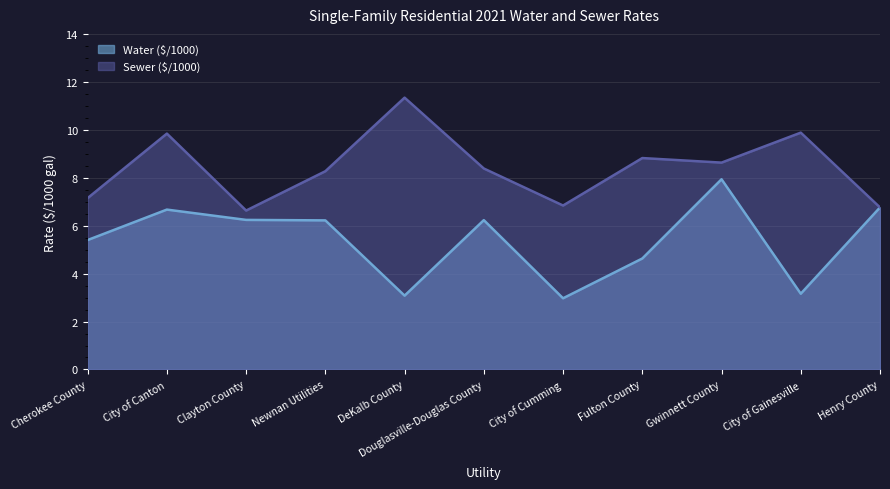

At which label does Water ($/1000) first exceed 6?

City of Canton